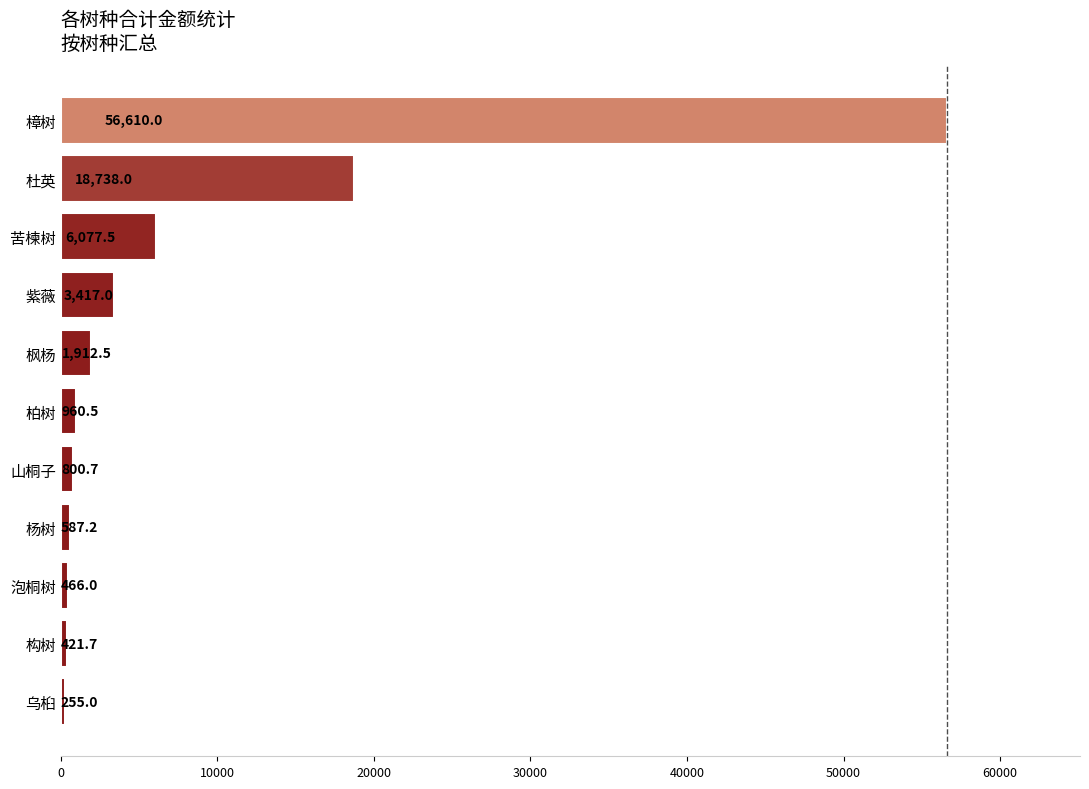

True or false: the data shows 421.7 at 构树.

True